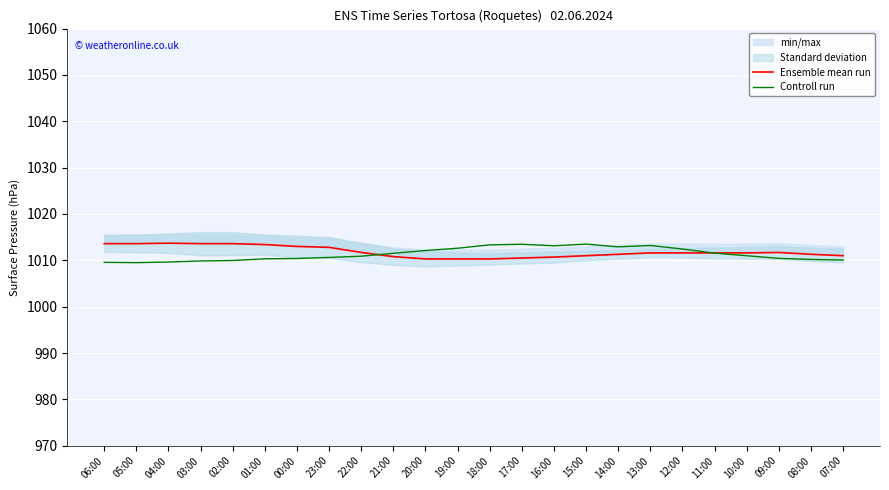

Read the Ensemble mean run value at 19:00.

1010.3